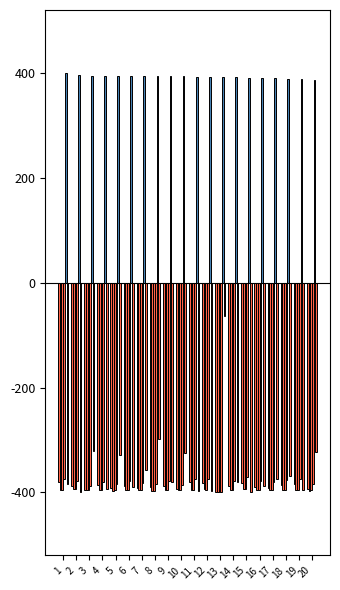

How many bars are there in total?

120